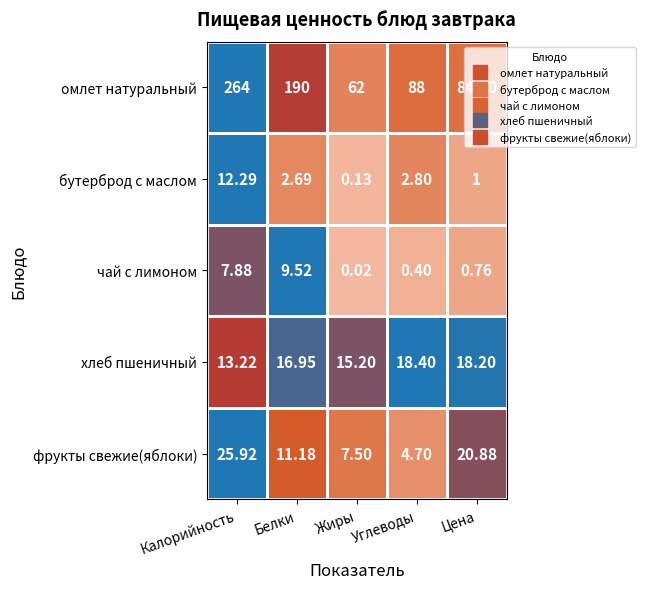

Rank the series by their maximum value, from lowest to highest.

чай с лимоном, бутерброд с маслом, хлеб пшеничный, фрукты свежие(яблоки), омлет натуральный